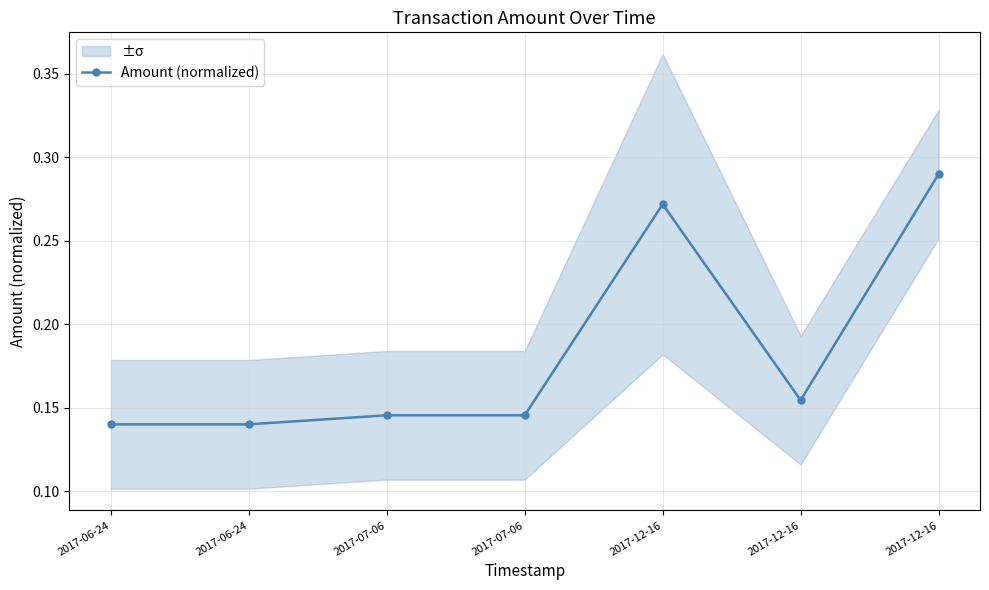

At which category does the data reach its first local valley?

2017-06-24